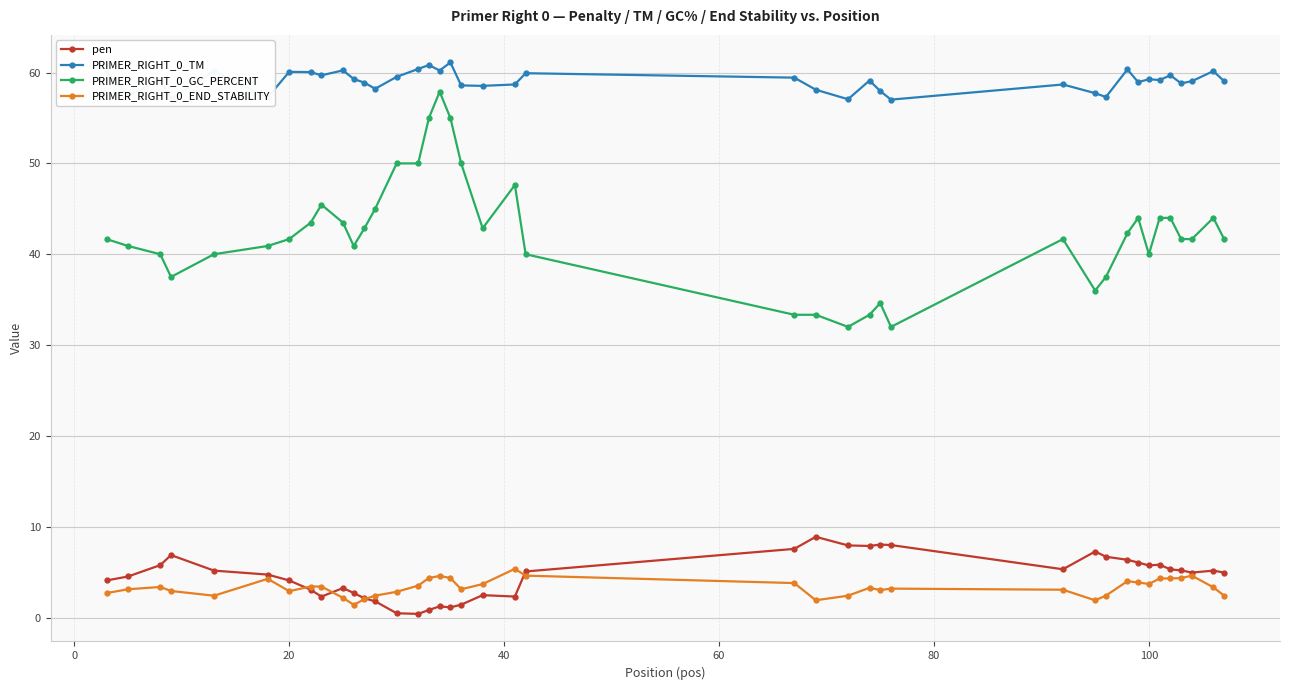

Which series has the largest total across all categories?

PRIMER_RIGHT_0_TM